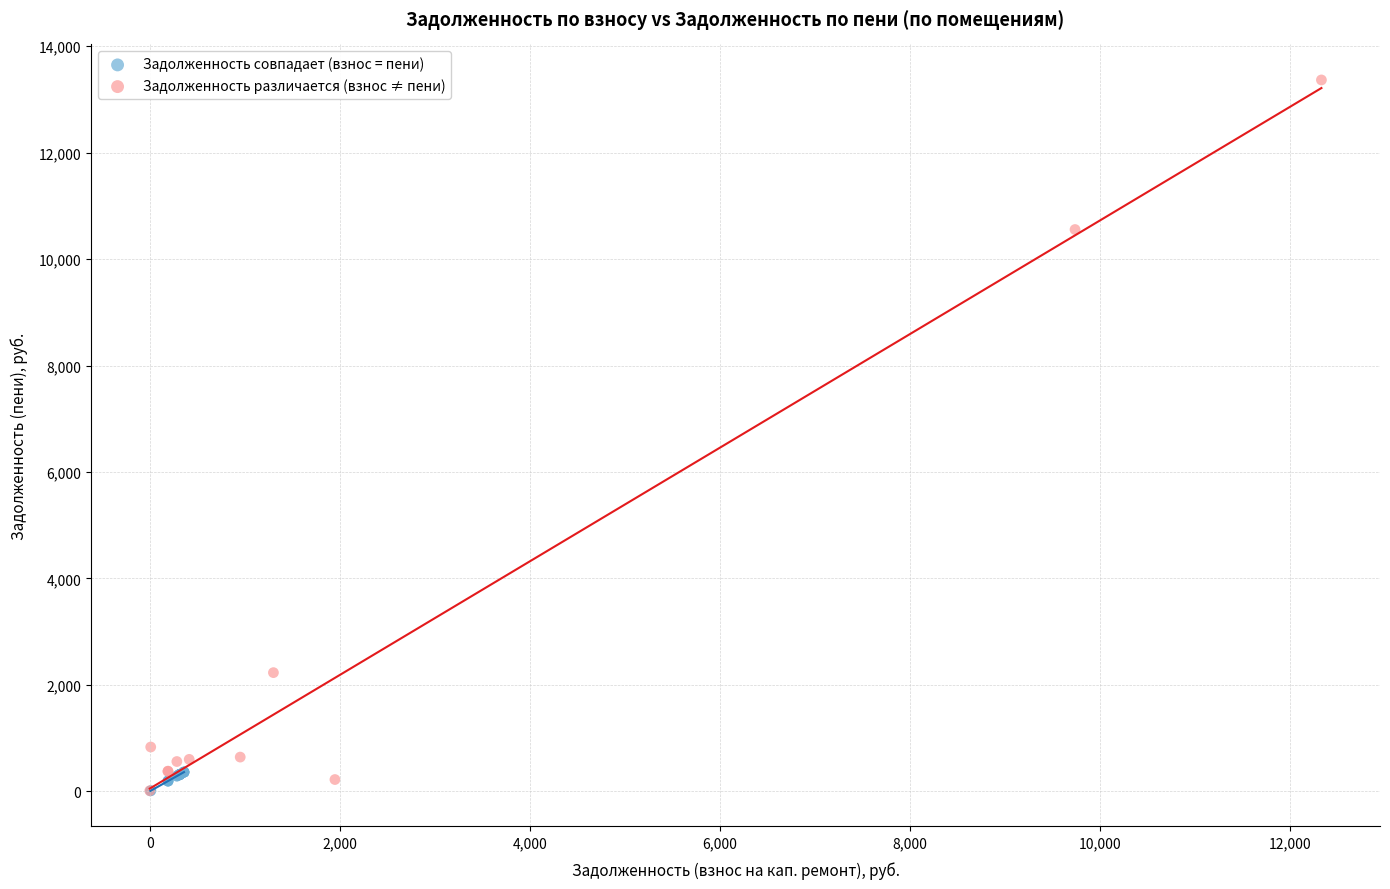

Which series reaches the maximum Y coordinate?

Задолженность различается (взнос ≠ пени)